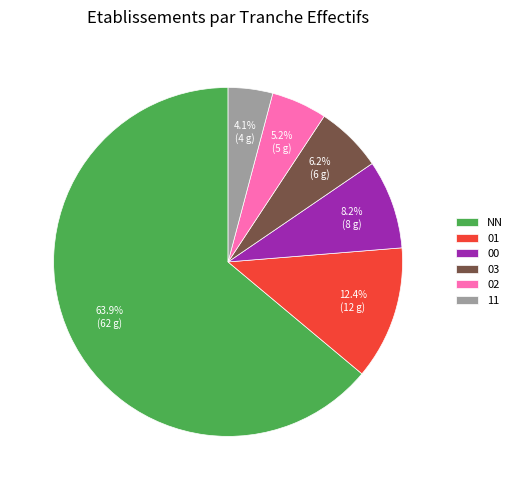

What percentage is NOT represented by 00?

91.8%